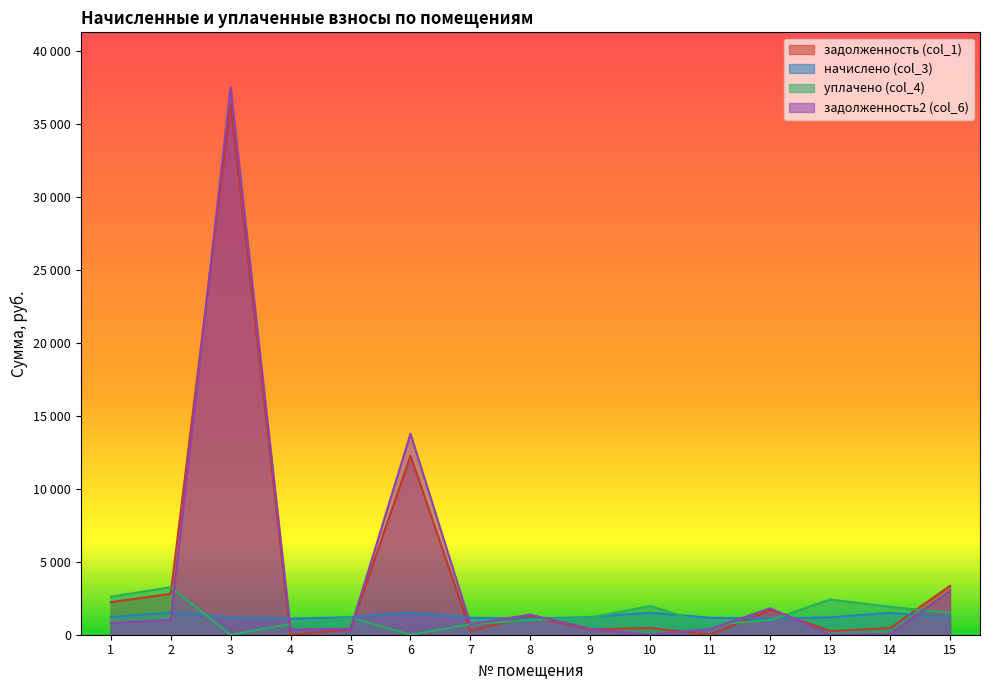

How many distinct data groups are displayed?

4